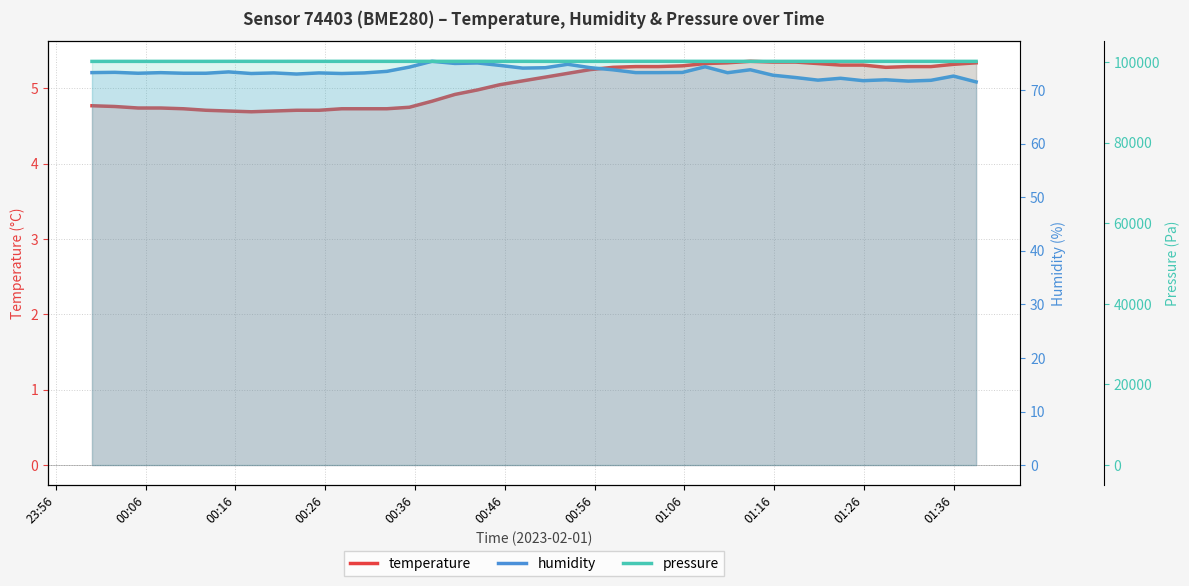

What is the minimum value for temperature?

4.7